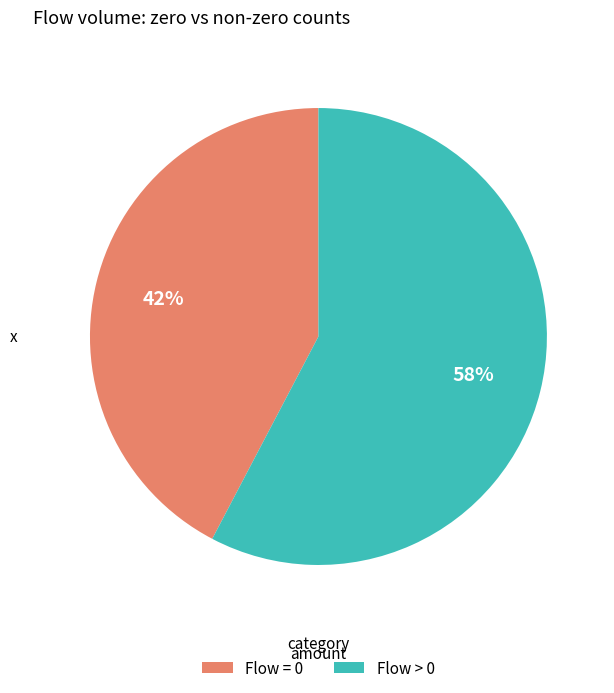

The Flow = 0 slice represents 51% of the pie. True or false?

False